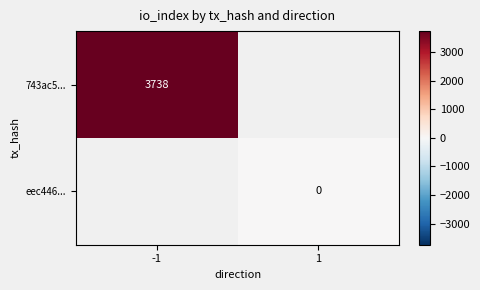

The 743ac5... series shows 3738 at -1. True or false?

True